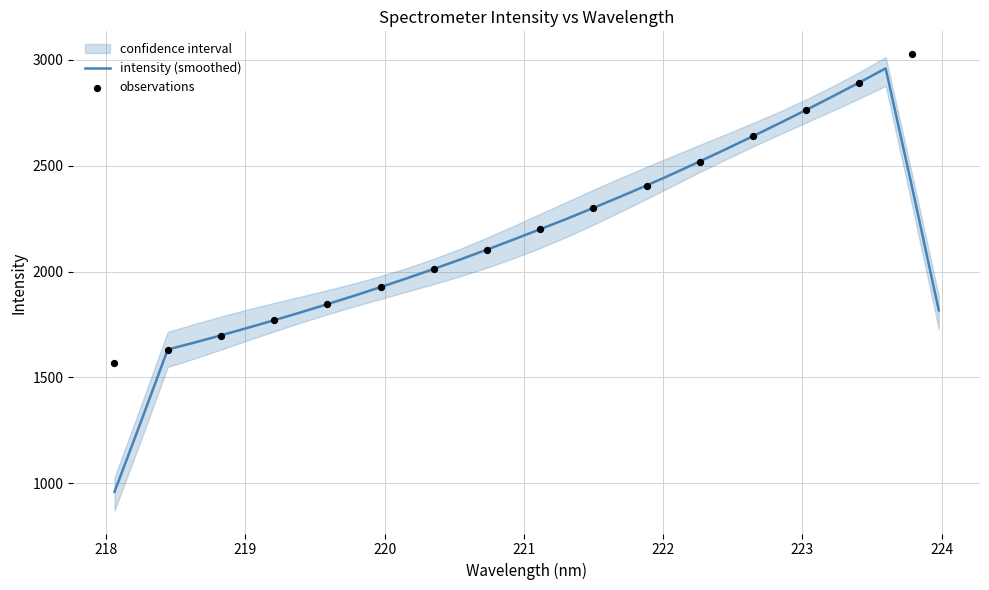

What is the maximum value for intensity (smoothed)?

2960.1